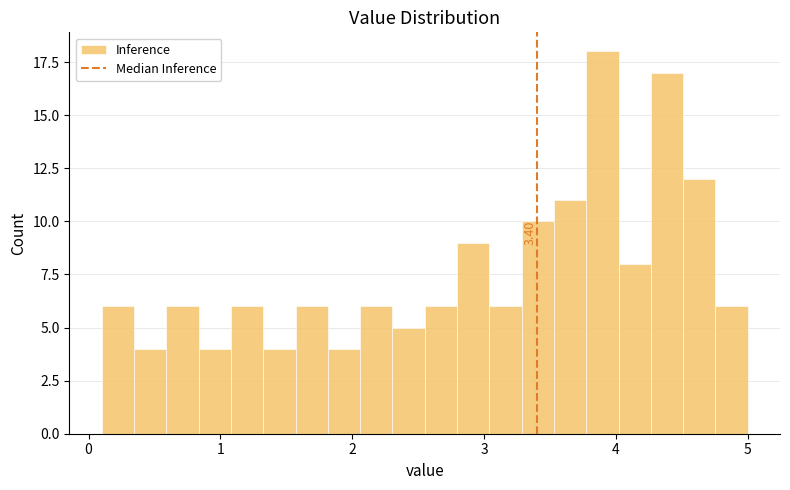

Read against the x-axis, roughly where is the centre of the tallest bar?

3.9